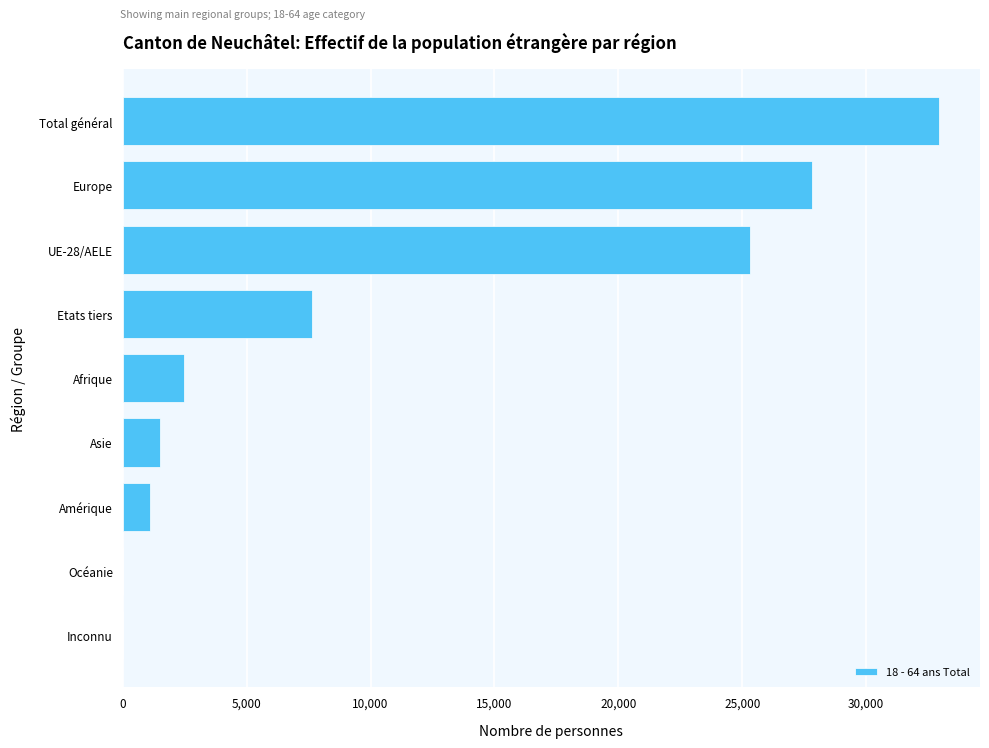

What is the change in value from Etats tiers to Total général?

+25291